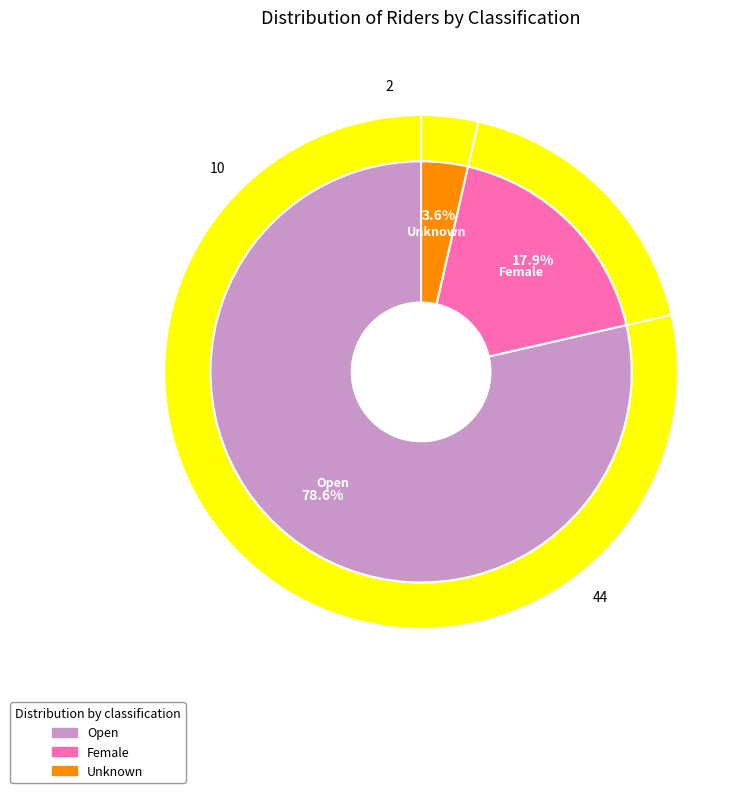

To the nearest percent, what is the difference between the largest and smallest slice percentages?

75%